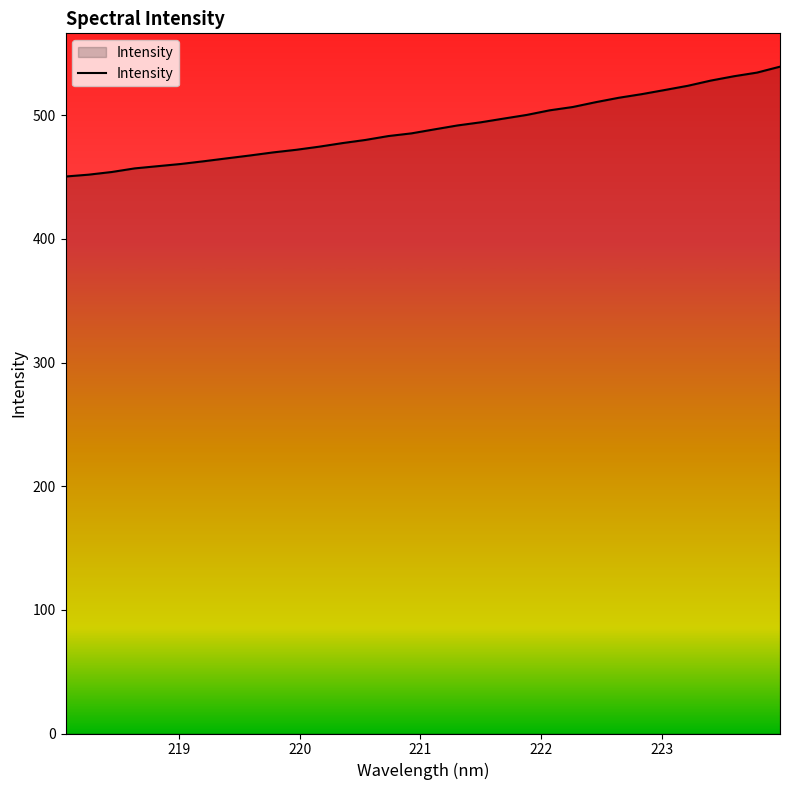

What is the minimum value shown in the chart?

450.5